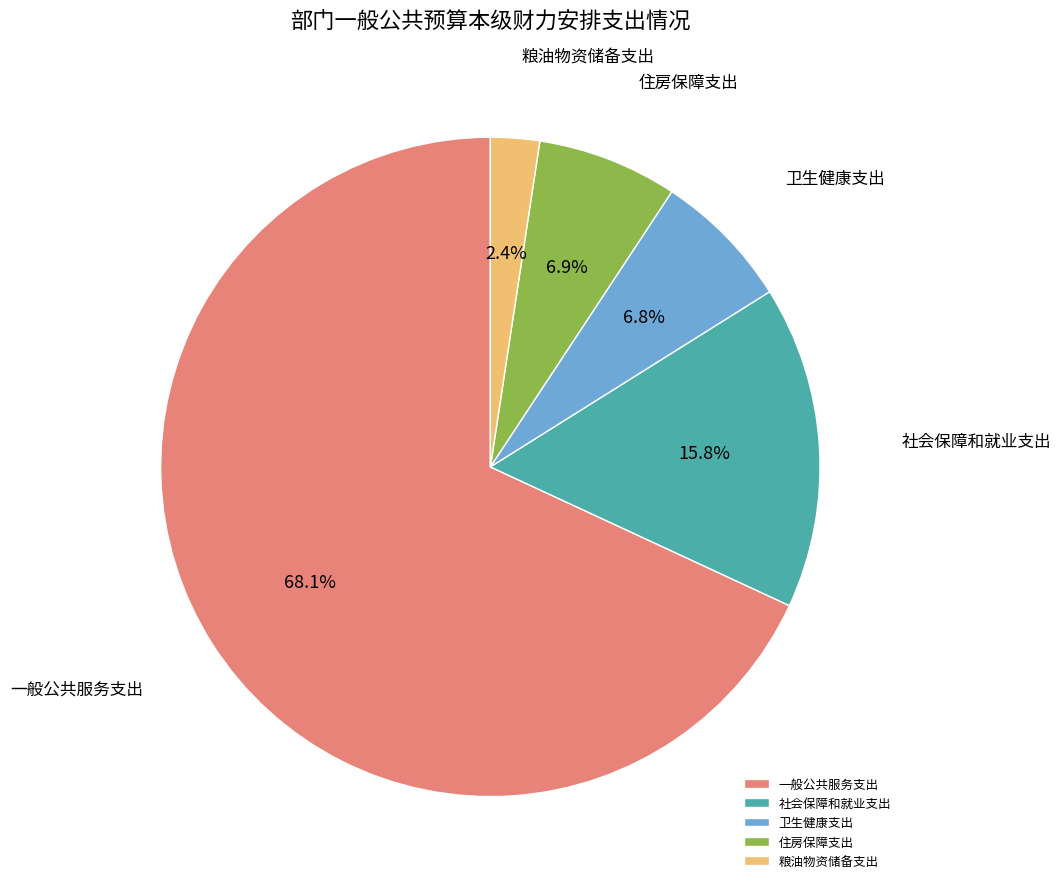

What percentage is the 粮油物资储备支出 slice, to the nearest percent?

2%